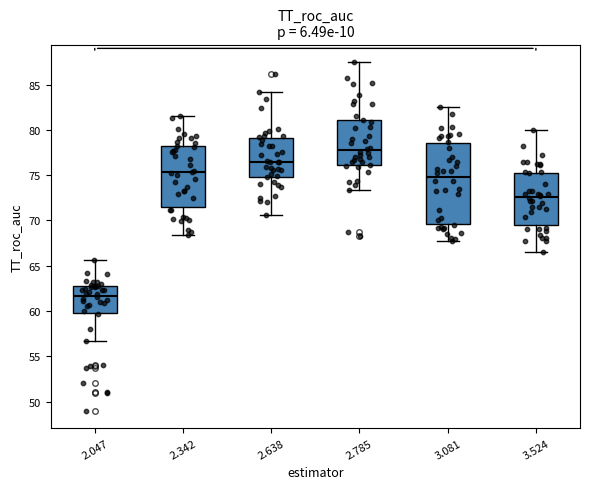

Reading left to right, transcribe this box plot: for each box, give where its median line is, the range the box spans, and where its two whiskers end, as read against the y-axis. The values are not printed on the chart, so give them approximately, as read against the axis.

2.047: median 61.5, box 60.0 to 63.0, whiskers 56.5 to 65.5
2.342: median 75.5, box 71.5 to 78.0, whiskers 68.5 to 81.5
2.638: median 76.5, box 75.0 to 79.0, whiskers 70.5 to 84.0
2.785: median 78.0, box 76.0 to 81.0, whiskers 73.5 to 87.5
3.081: median 75.0, box 69.5 to 78.5, whiskers 67.5 to 82.5
3.524: median 72.5, box 69.5 to 75.5, whiskers 66.5 to 80.0